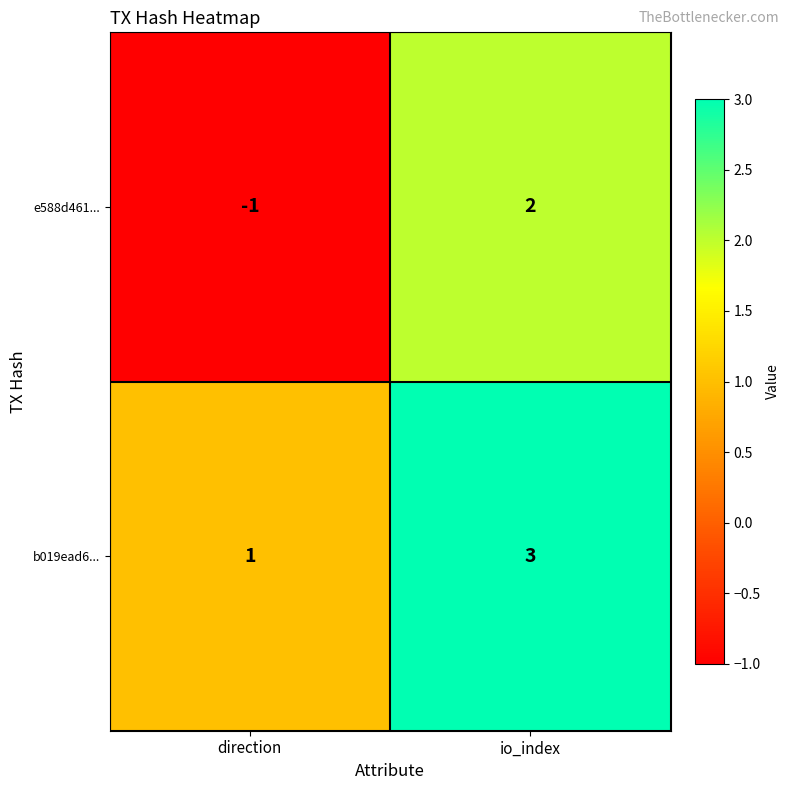

Reading left to right, transcribe all the data shown in this chart.

e588d461...: -1	2
b019ead6...: 1	3